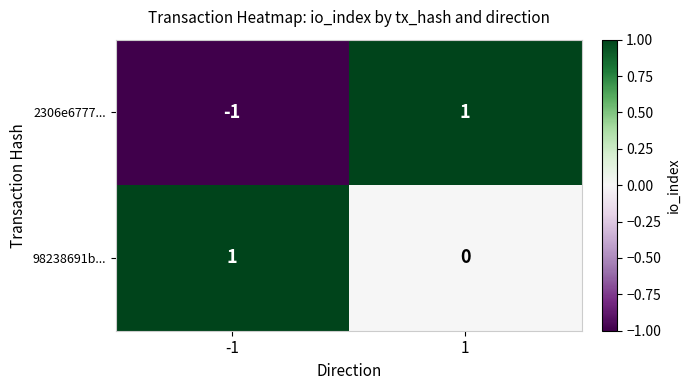

Which series changed the most between -1 and 1?

2306e6777...